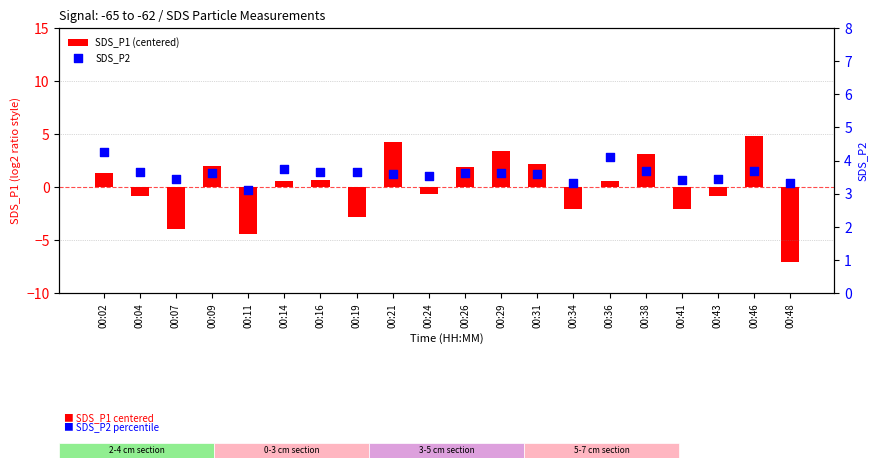

Which series reaches the maximum Y coordinate?

SDS_P1 (centered)